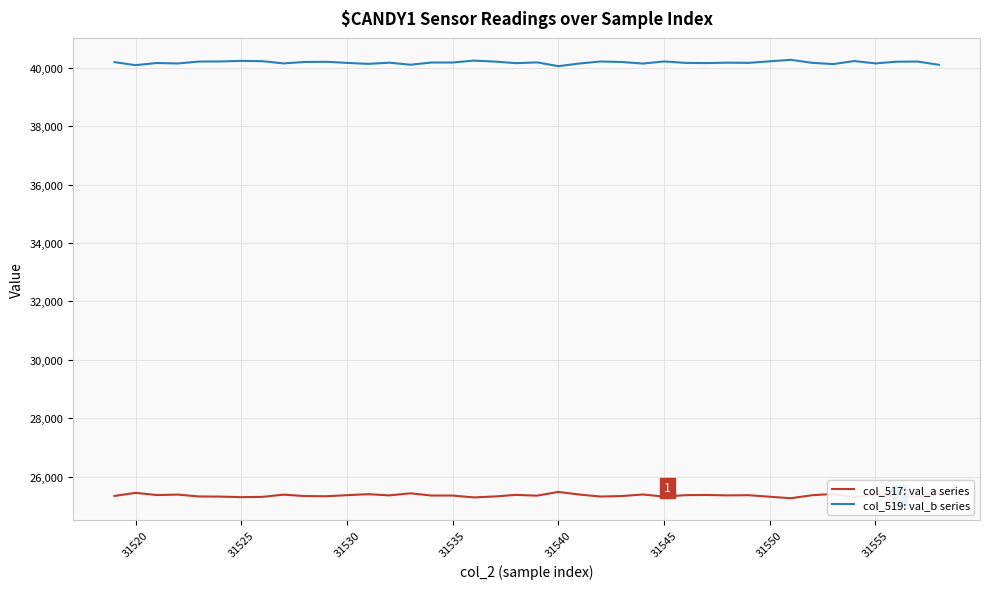

What is the highest value of the col_517: val_a series series?

25481